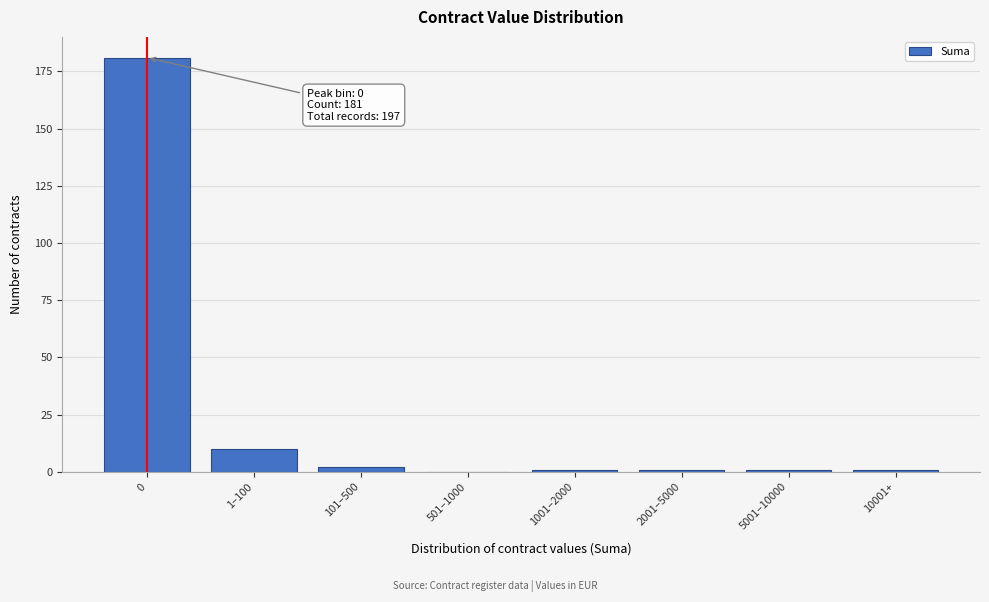

Reading left to right, extract all data points from this chart.

0=181	1–100=10	101–500=2	501–1000=0	1001–2000=1	2001–5000=1	5001–10000=1	10001+=1